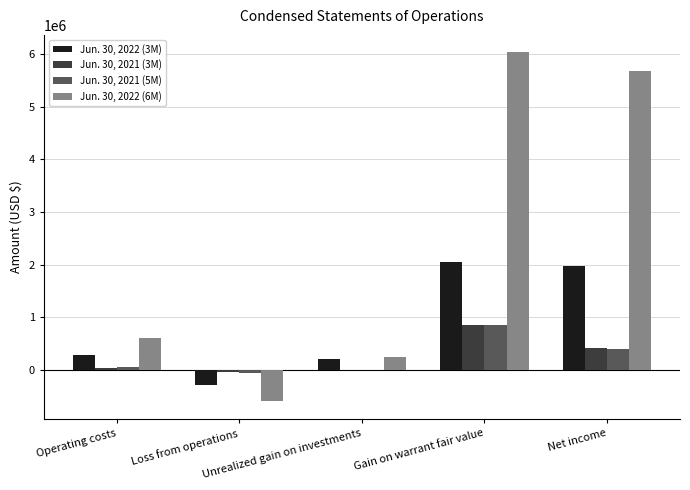

True or false: Jun. 30, 2021 (5M) has a value of -59826 at Loss from operations.

True